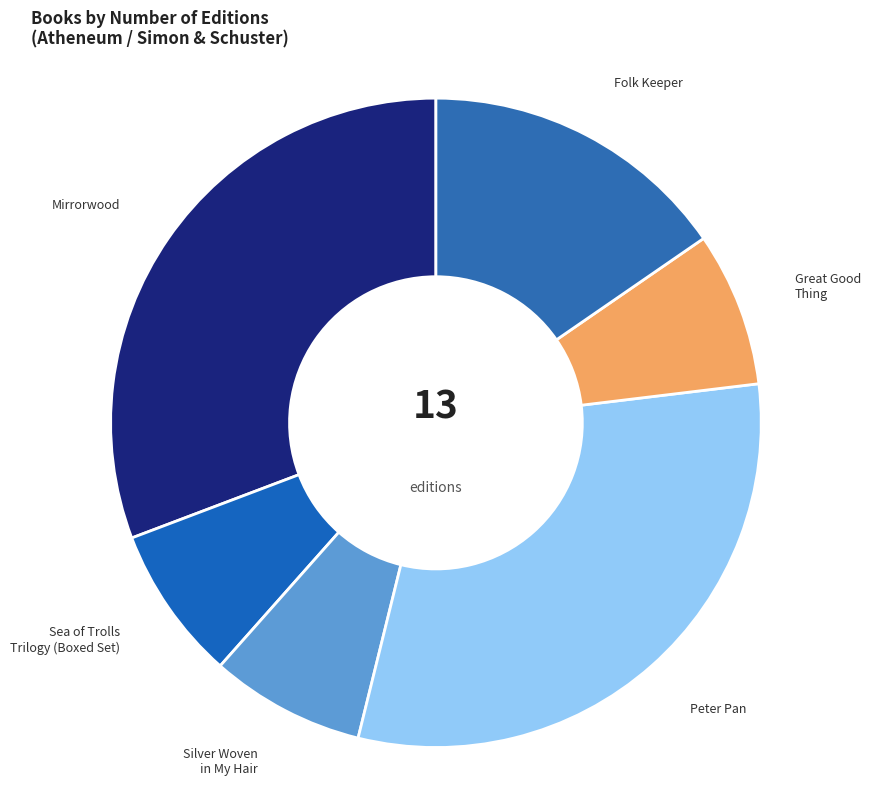

Is there a majority slice in this chart?

No